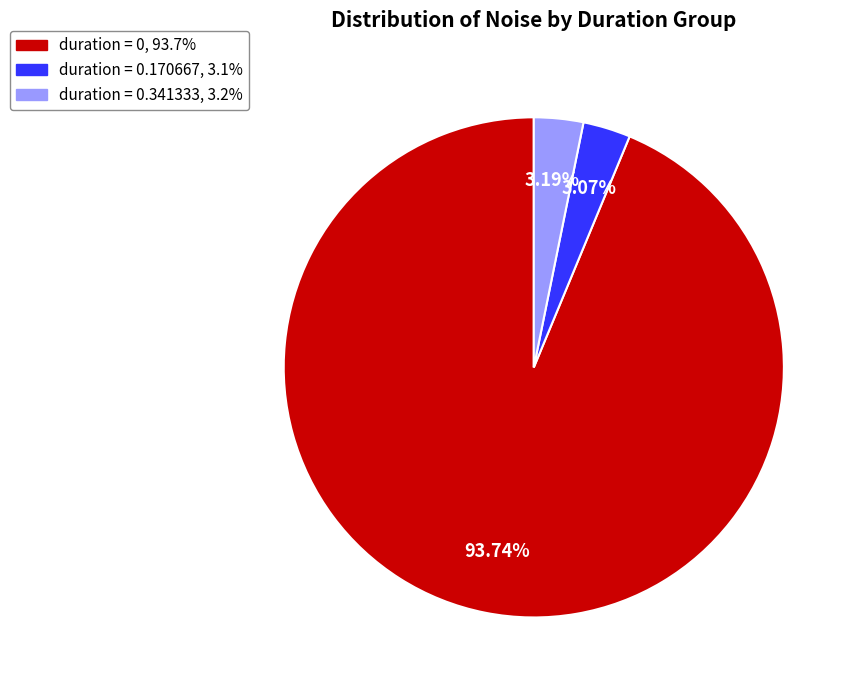

Does any single category account for the majority?

Yes